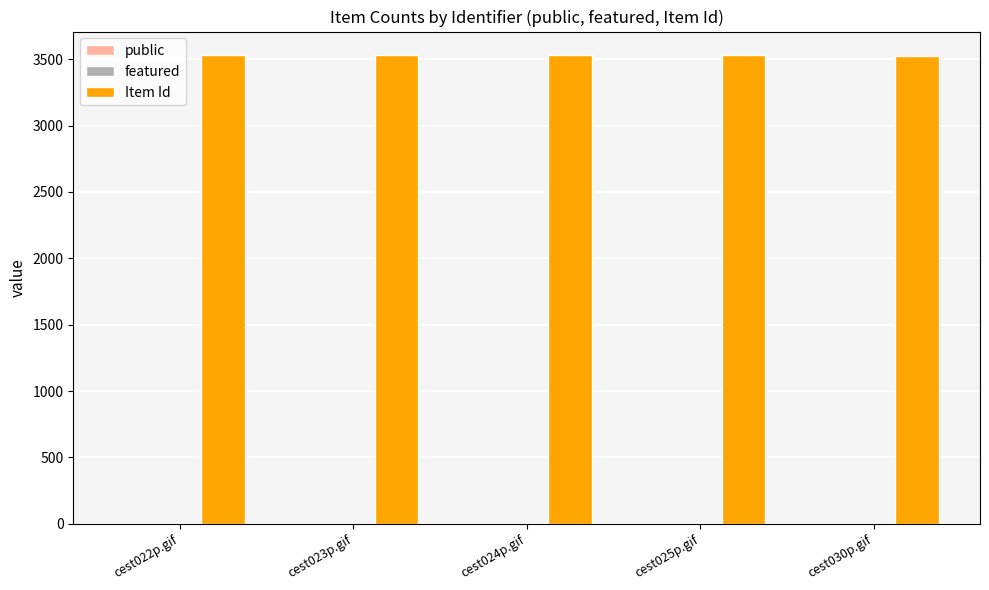

What is the maximum value shown in the chart?

3532